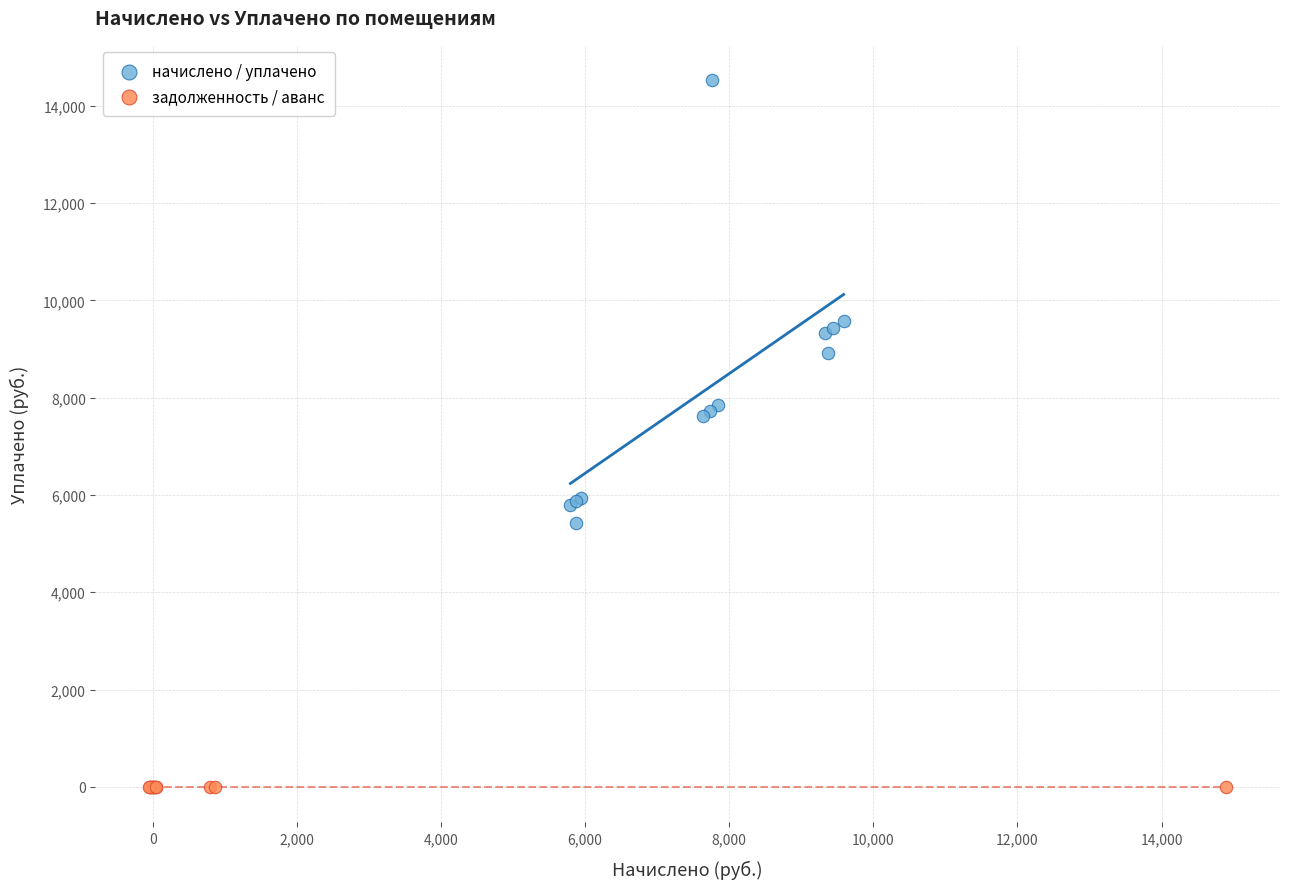

Which series reaches the minimum Y coordinate?

задолженность / аванс